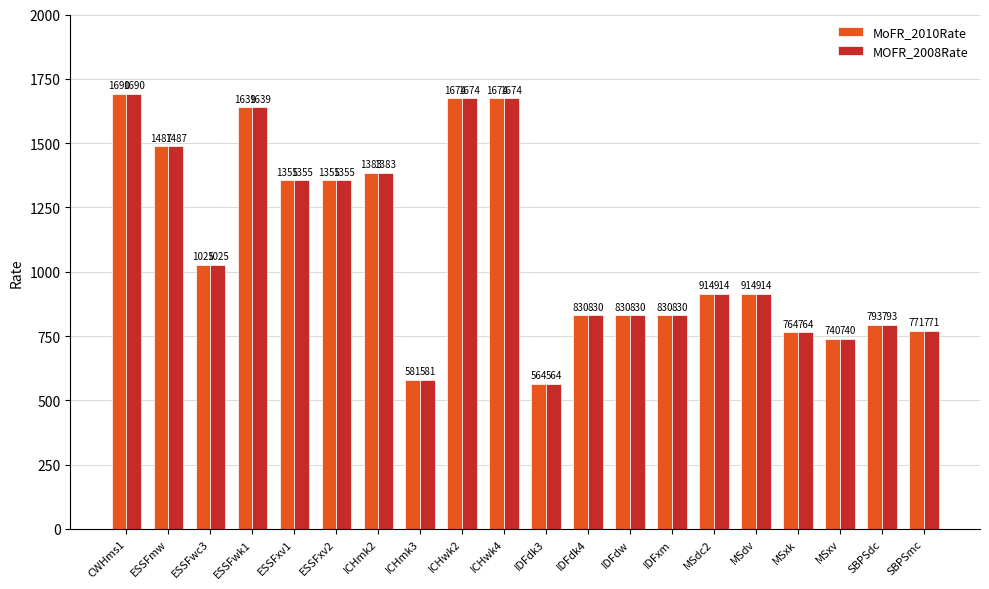

At which category is the sum across all series the highest?

CWHms1